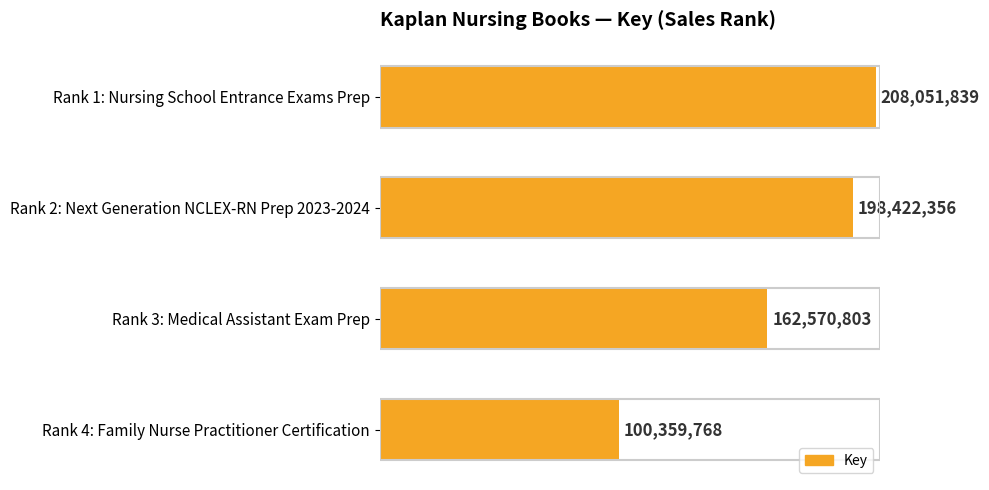

Which label corresponds to the smallest value in the chart?

Rank 4: Family Nurse Practitioner Certification